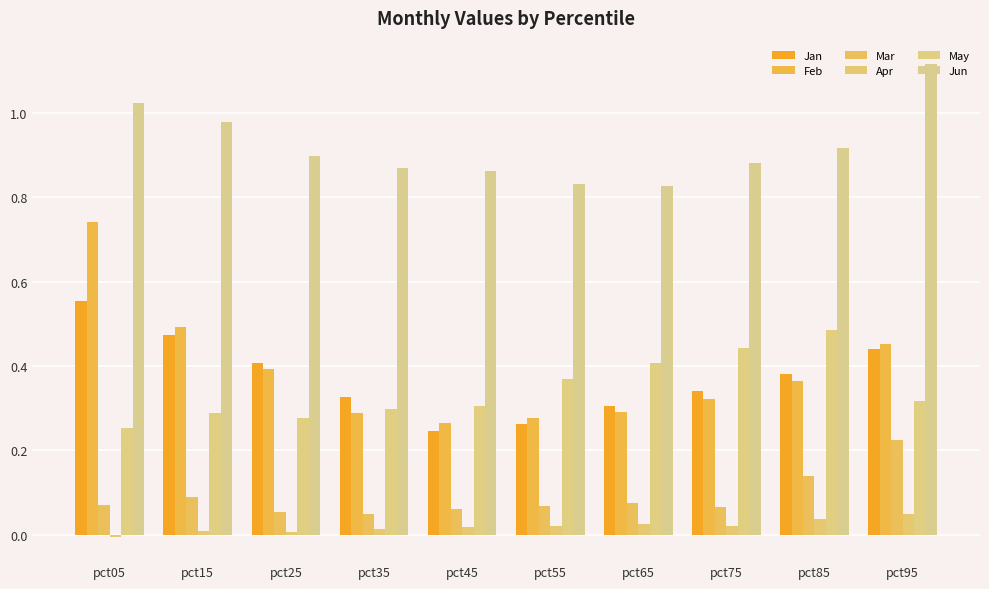

Reading right to left, transcribe all the data shown in this chart.

Jan: pct95=0.4	pct85=0.4	pct75=0.3	pct65=0.3	pct55=0.3	pct45=0.2	pct35=0.3	pct25=0.4	pct15=0.5	pct05=0.6
Feb: pct95=0.5	pct85=0.4	pct75=0.3	pct65=0.3	pct55=0.3	pct45=0.3	pct35=0.3	pct25=0.4	pct15=0.5	pct05=0.7
Mar: pct95=0.2	pct85=0.1	pct75=0.1	pct65=0.1	pct55=0.1	pct45=0.1	pct35=0.0	pct25=0.1	pct15=0.1	pct05=0.1
Apr: pct95=0.0	pct85=0.0	pct75=0.0	pct65=0.0	pct55=0.0	pct45=0.0	pct35=0.0	pct25=0.0	pct15=0.0	pct05=-0.0
May: pct95=0.3	pct85=0.5	pct75=0.4	pct65=0.4	pct55=0.4	pct45=0.3	pct35=0.3	pct25=0.3	pct15=0.3	pct05=0.3
Jun: pct95=1.1	pct85=0.9	pct75=0.9	pct65=0.8	pct55=0.8	pct45=0.9	pct35=0.9	pct25=0.9	pct15=1.0	pct05=1.0